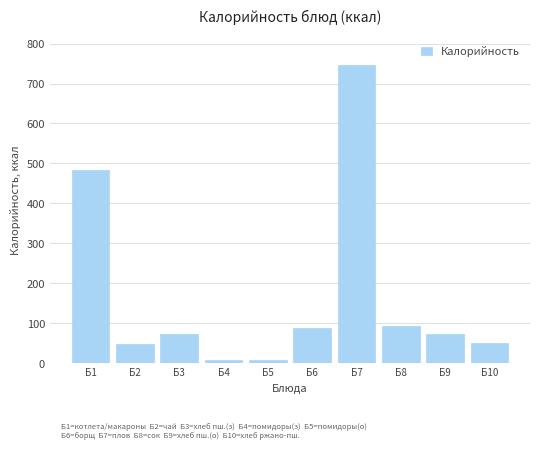

What is the value of the 6th bar from the left?

88.9